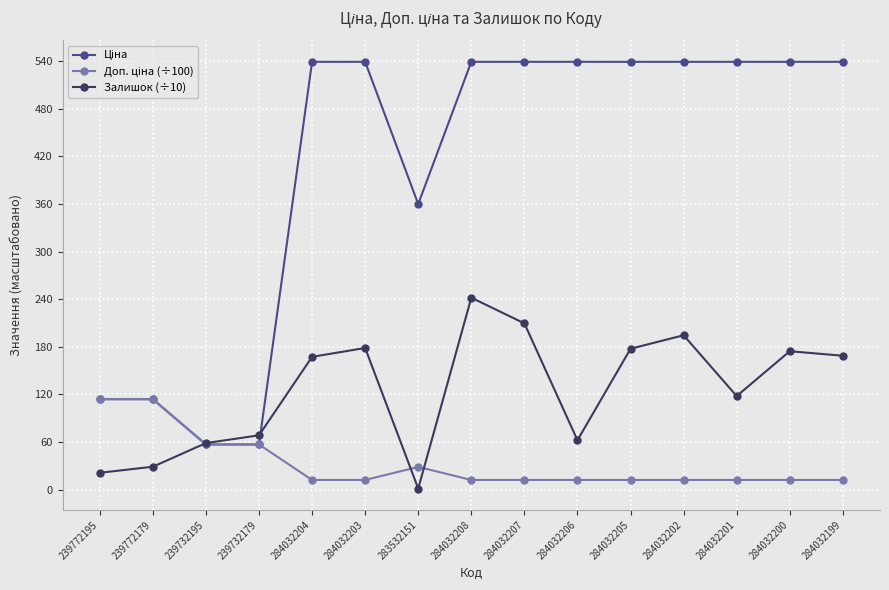

What is the maximum value shown in the chart?

539.0